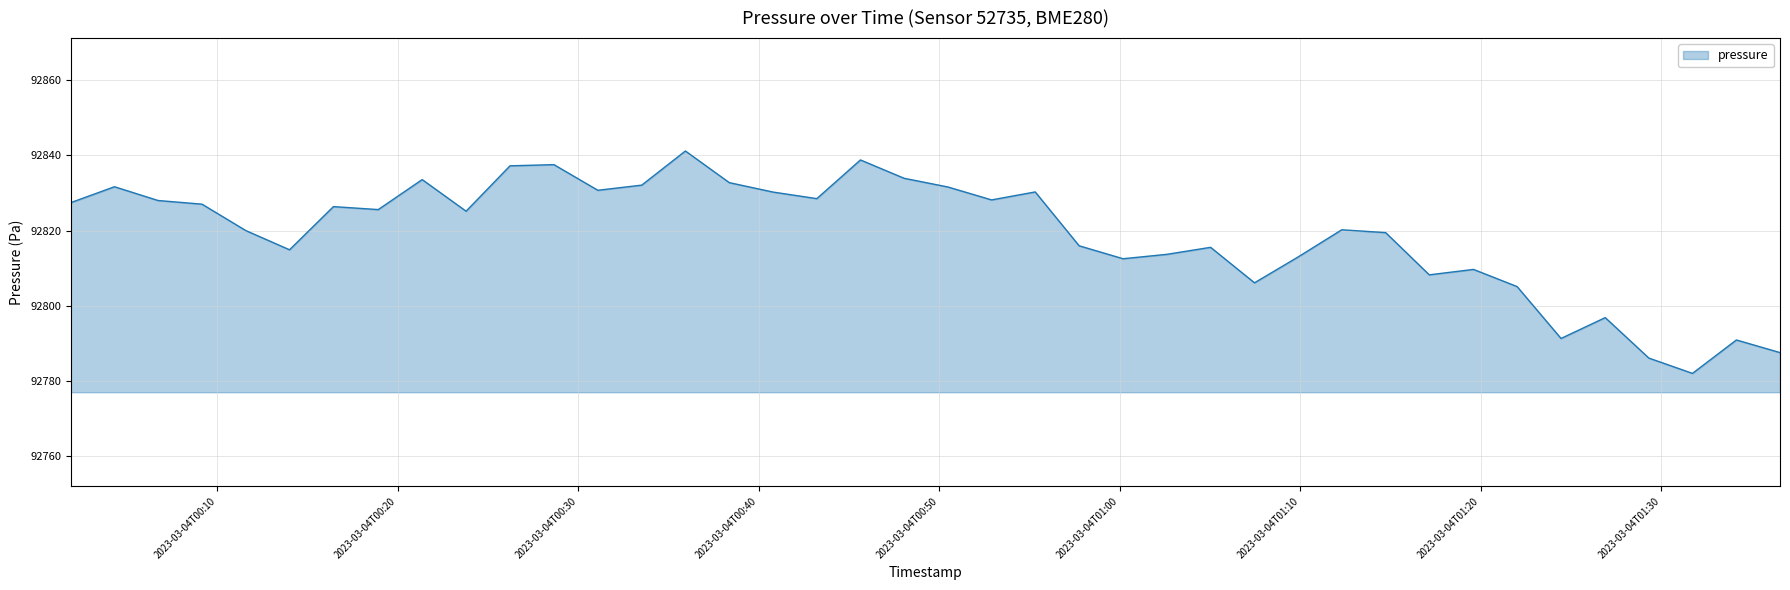

Count the number of categories in the chart.

40